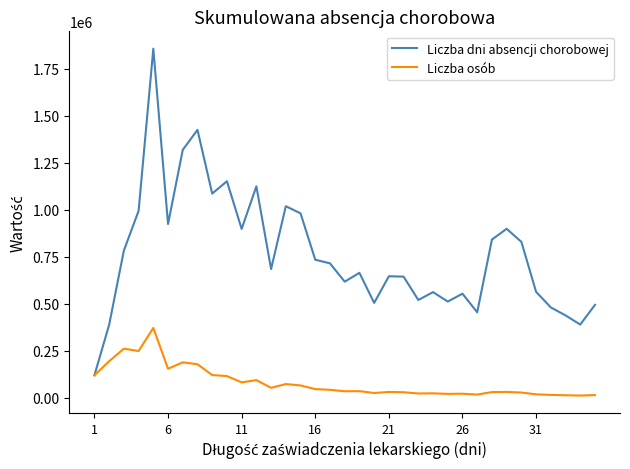

List the series in order of their peak value, highest first.

Liczba dni absencji chorobowej, Liczba osób